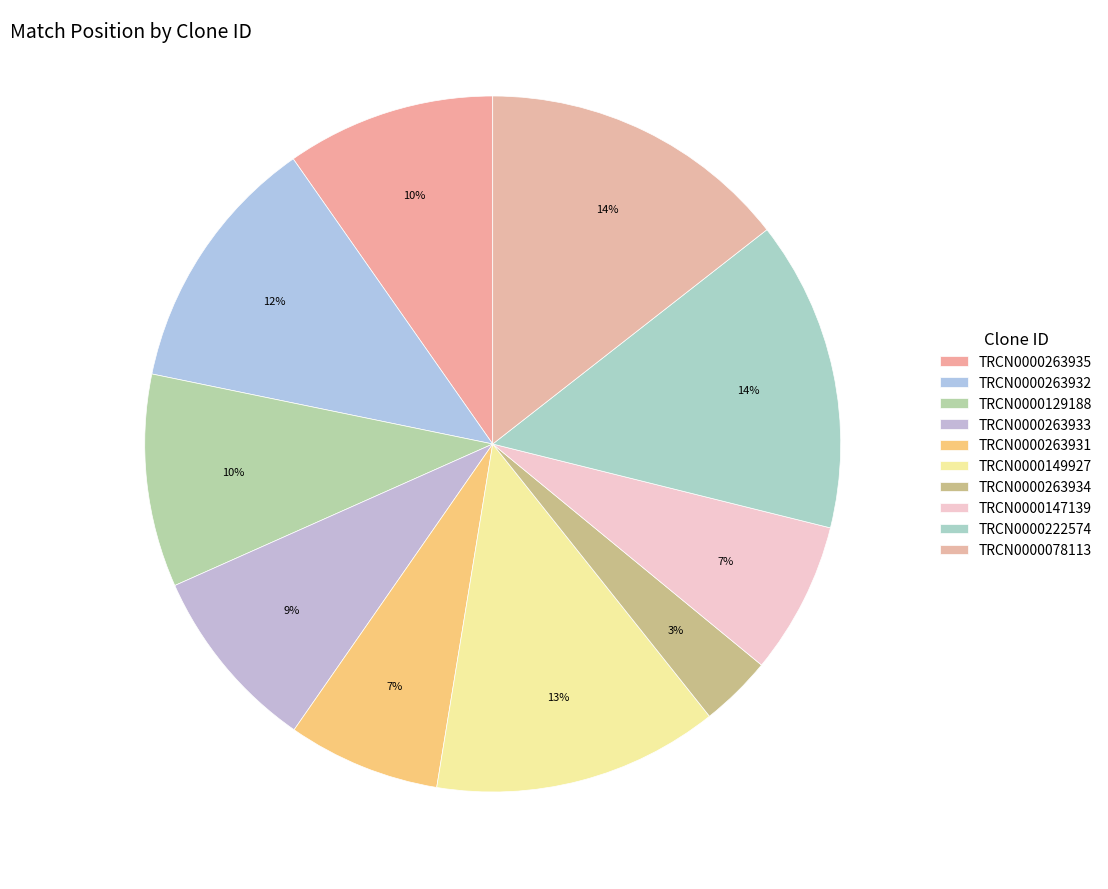

Is there a majority slice in this chart?

No